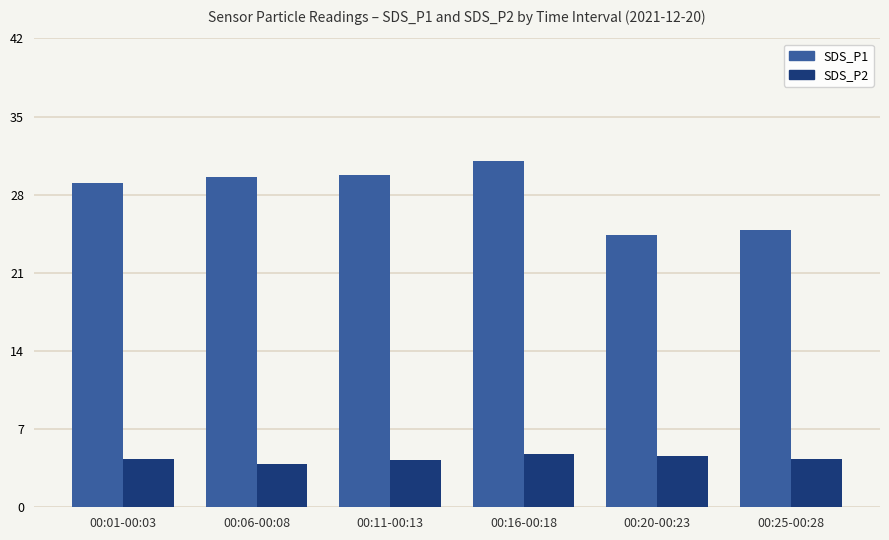

What is the spread (max minus min) of values at 00:01-00:03?

24.8